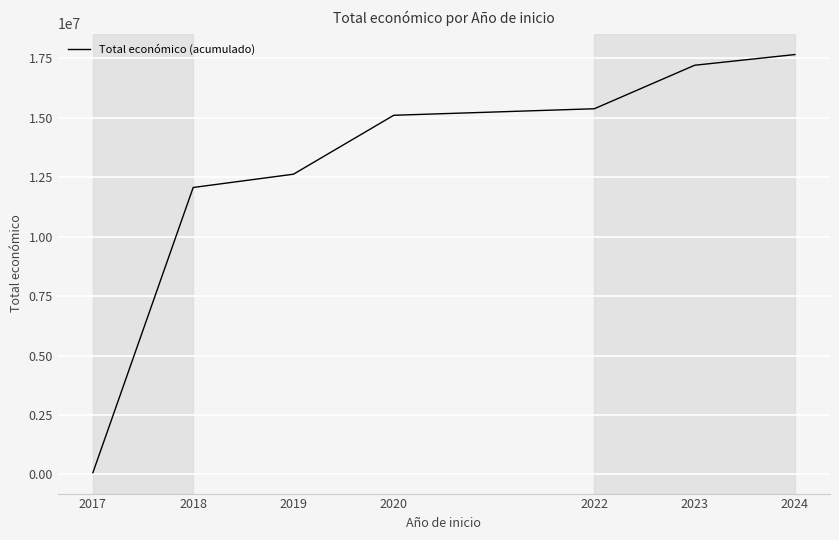

Which category has the highest value across all series?

2024